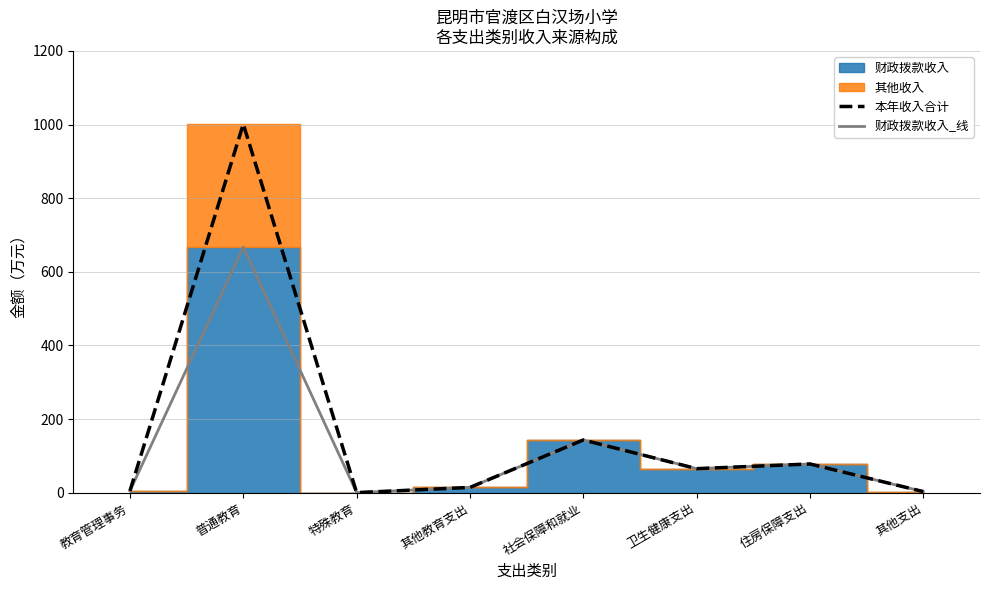

What is the label of the 6th point from the right?

特殊教育